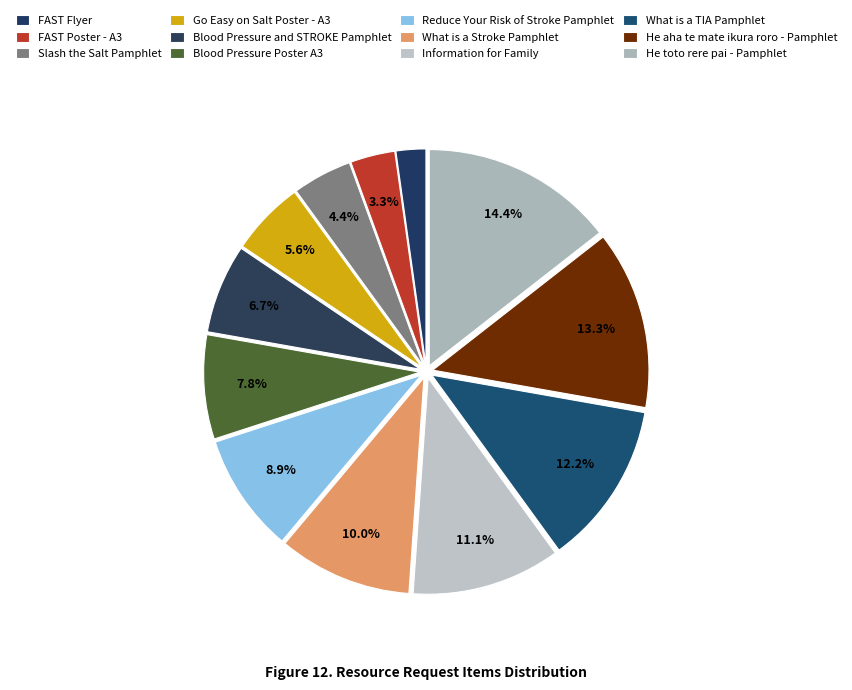

To the nearest percent, what is the average slice percentage?

8%